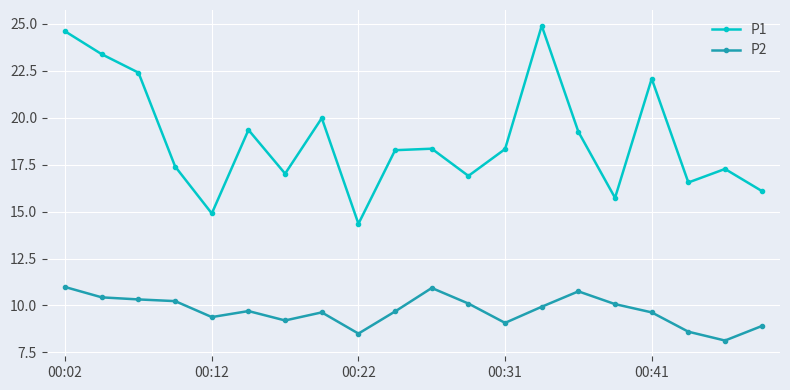

List the series in order of their peak value, highest first.

P1, P2